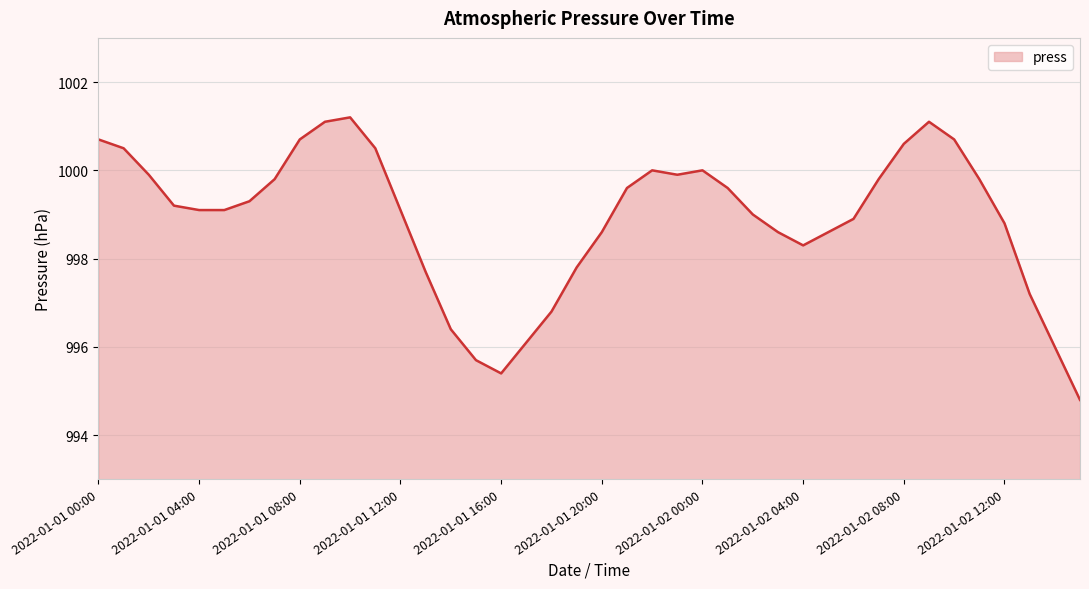

What is the greatest value displayed?

1001.2